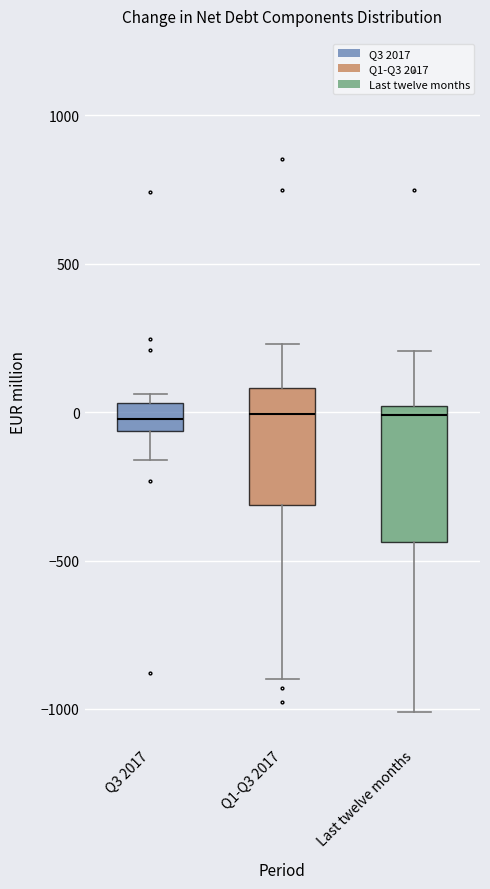

Reading left to right, transcribe this box plot: for each box, give where its median line is, the range the box spans, and where its two whiskers end, as read against the y-axis. The values are not printed on the chart, so give them approximately, as read against the axis.

Q3 2017: median 0, box -50 to 50, whiskers -150 to 50 (just above the box's upper edge)
Q1-Q3 2017: median 0, box -300 to 100, whiskers -900 to 250
Last twelve months: median 0 (just below the box's upper edge), box -450 to 0, whiskers -1000 to 200